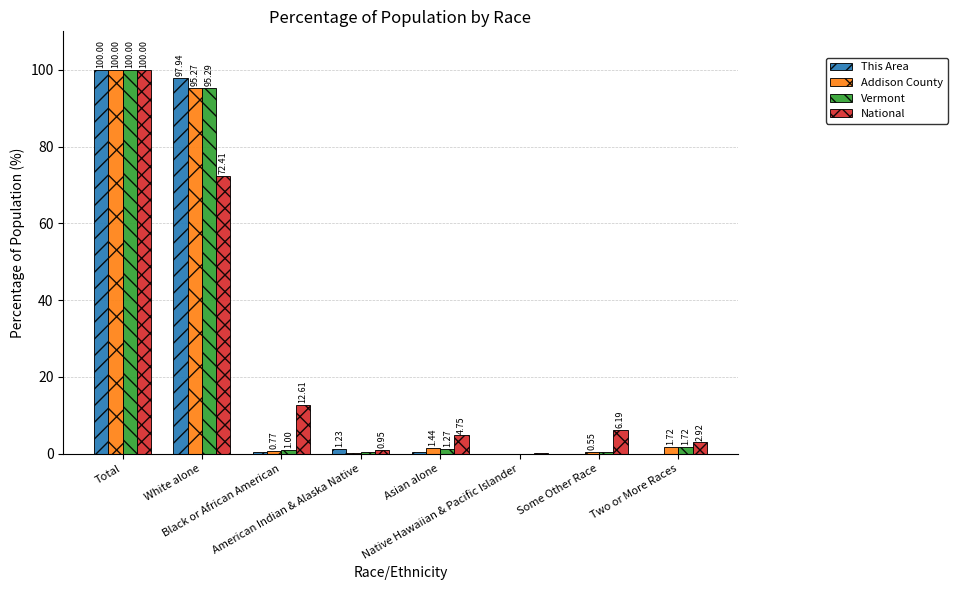

What is the sum of all Vermont values?

200.0